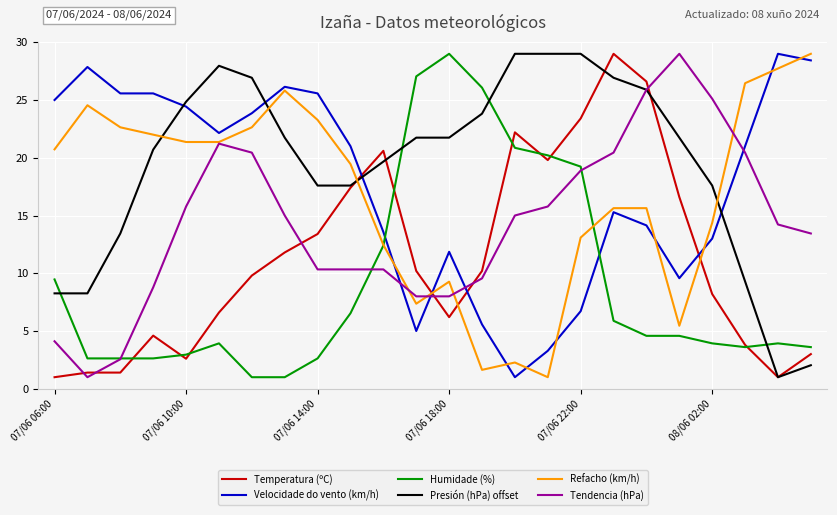

What is the smallest value displayed?

1.0